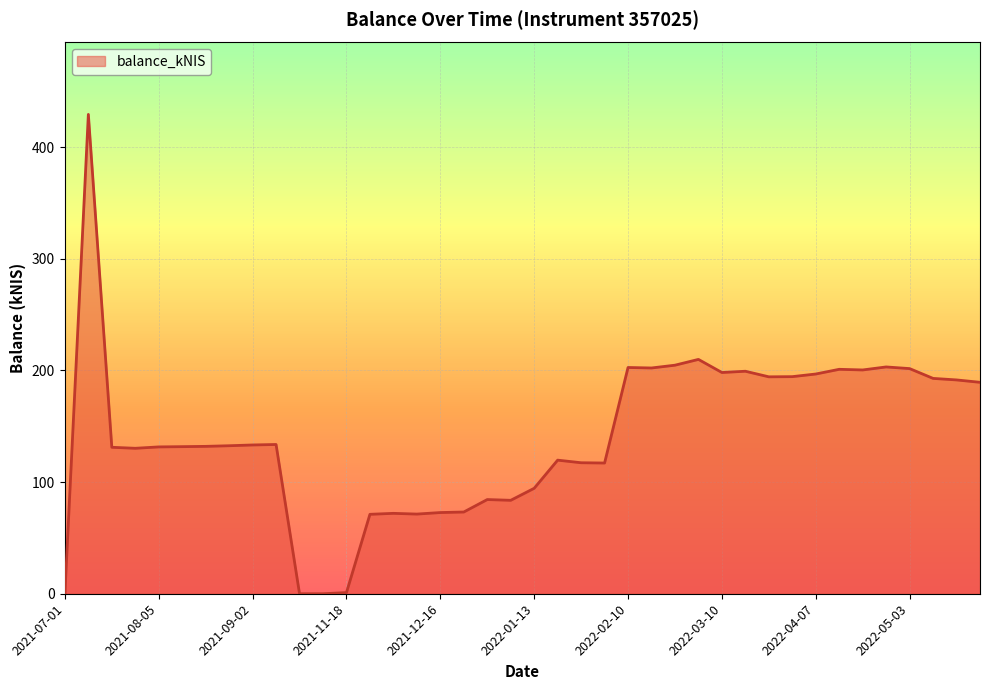

Reading right to left, extract all data points from this chart.

189.3	191.5	192.8	201.6	203.1	200.4	201.0	196.8	194.4	194.2	199.2	198.1	209.8	204.7	202.2	202.6	117.1	117.3	119.6	94.4	83.7	84.3	73.2	72.7	71.3	72.0	71.1	1.0	0.0	0.0	133.7	133.2	132.5	132.0	131.7	131.5	130.2	131.2	429.2	0.0